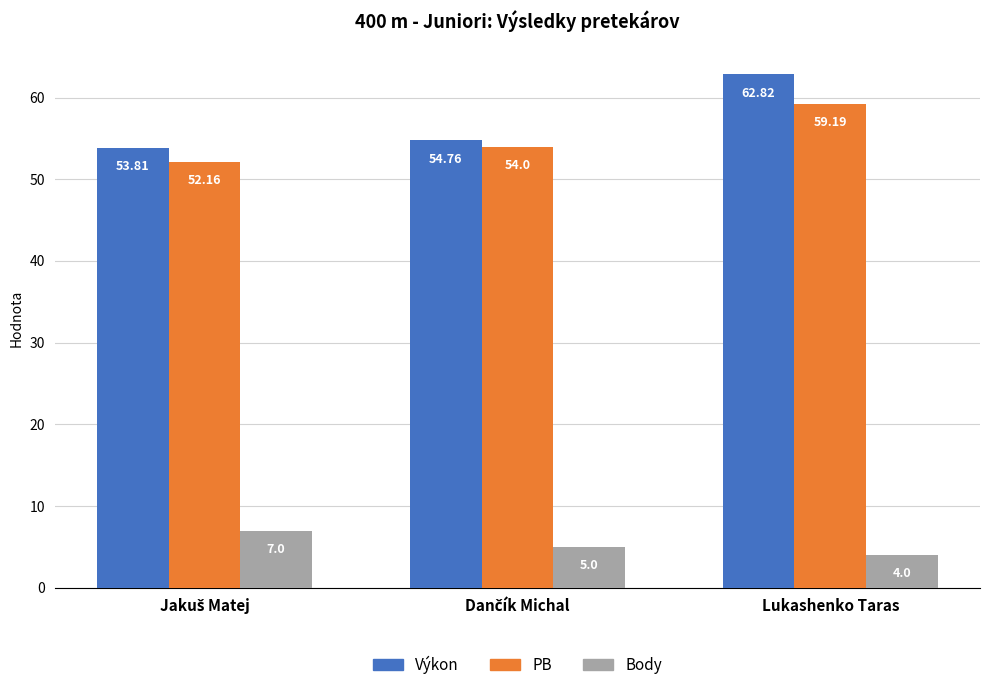

Which category has the highest value in the Výkon series?

Lukashenko Taras